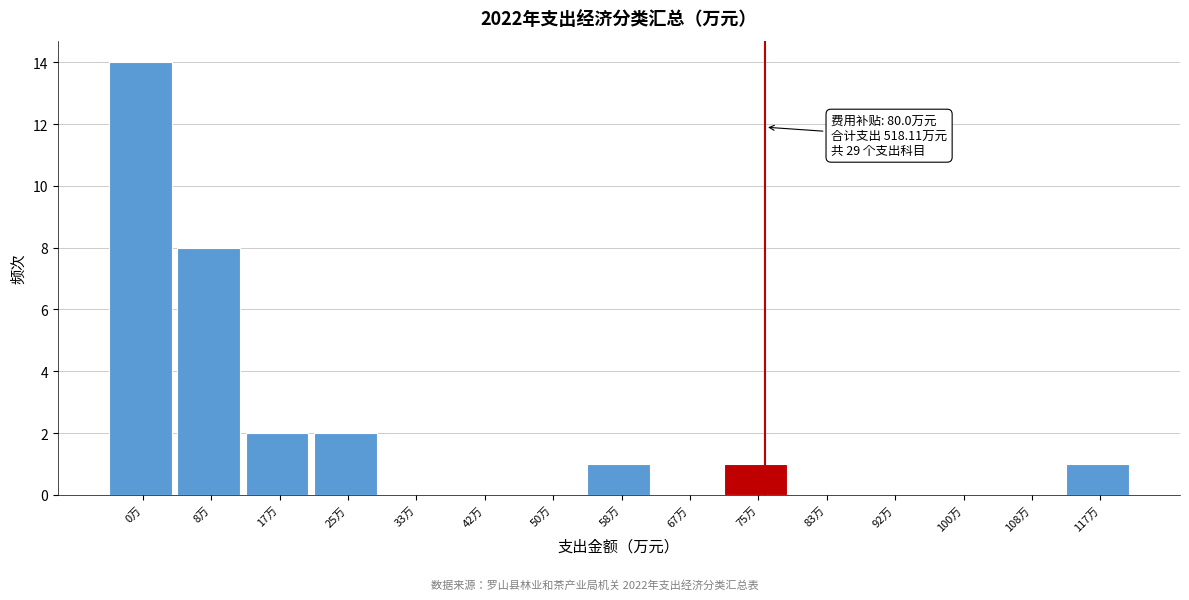

Reading left to right, extract all data points from this chart.

0万=14	8万=8	17万=2	25万=2	33万=0	42万=0	50万=0	58万=1	67万=0	75万=1	83万=0	92万=0	100万=0	108万=0	117万=1